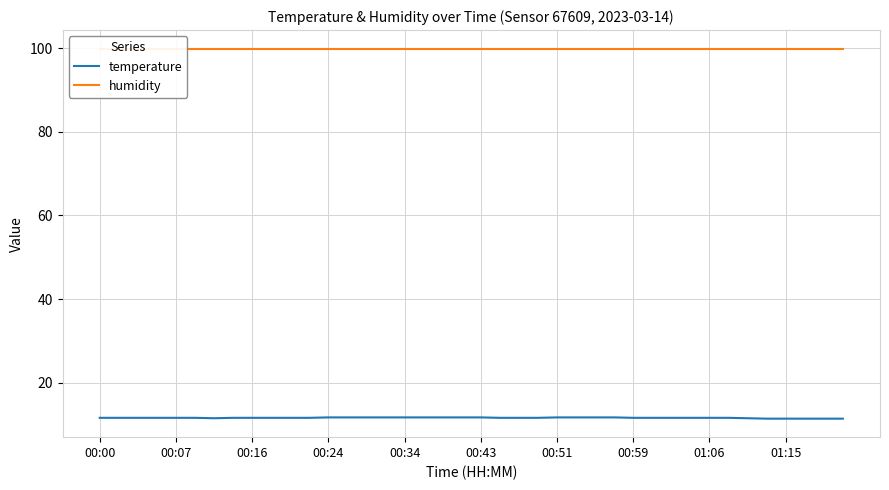

The value of temperature at 00:24 is 11.7. True or false?

True